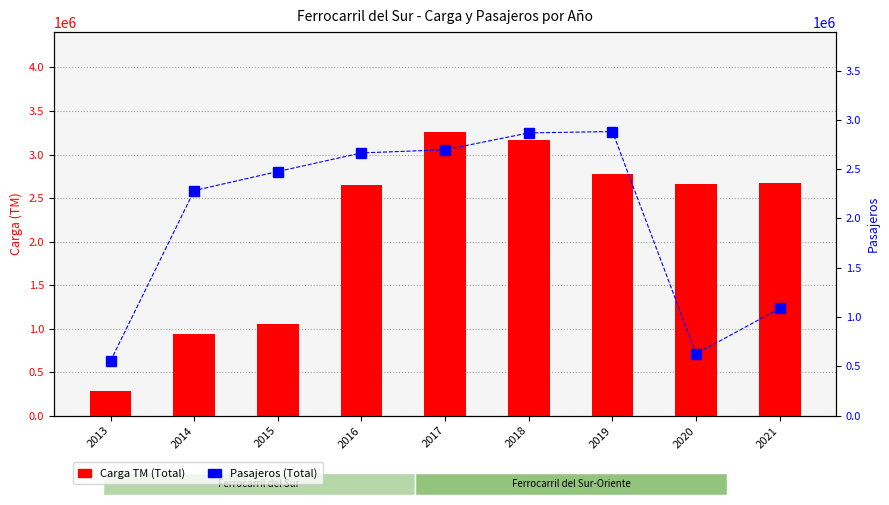

At how many categories does at least one series exceed 1750673?

8